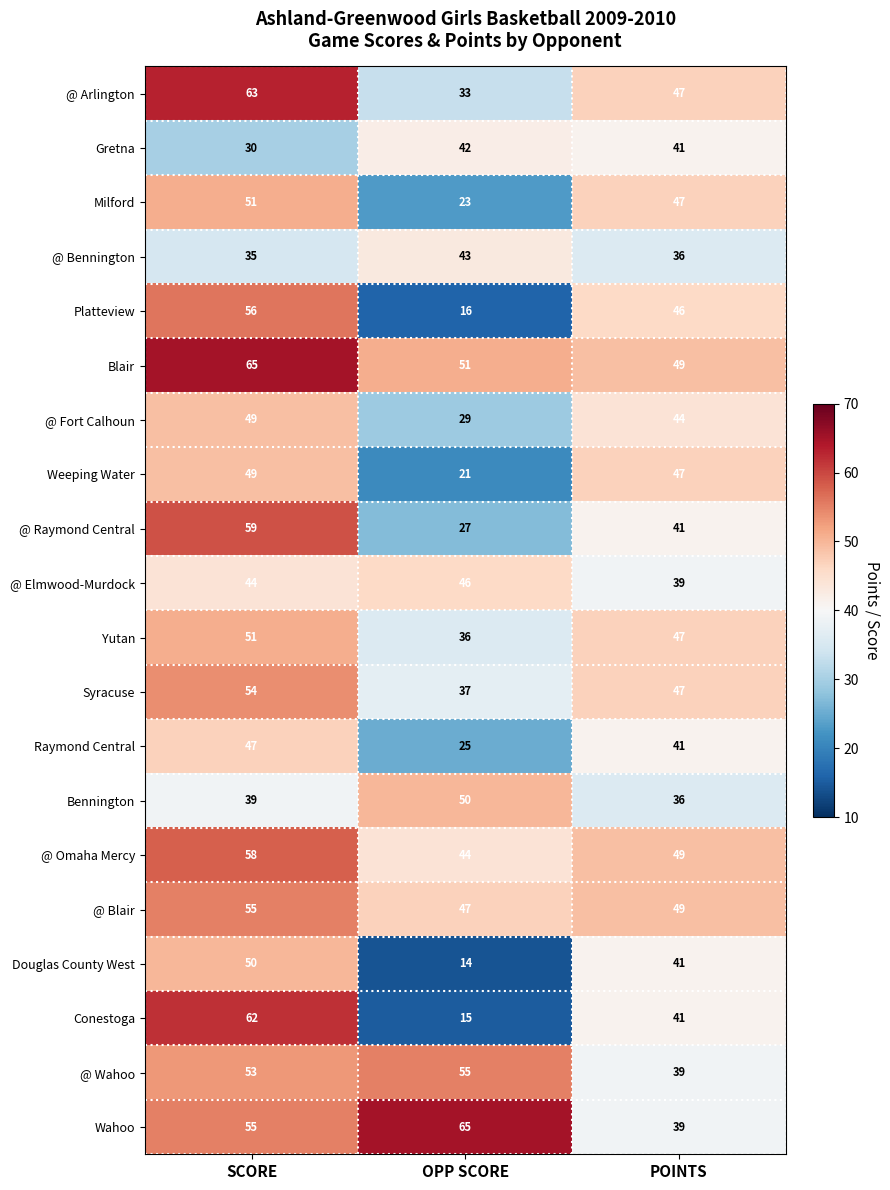

At how many categories does at least one series exceed 61?

2